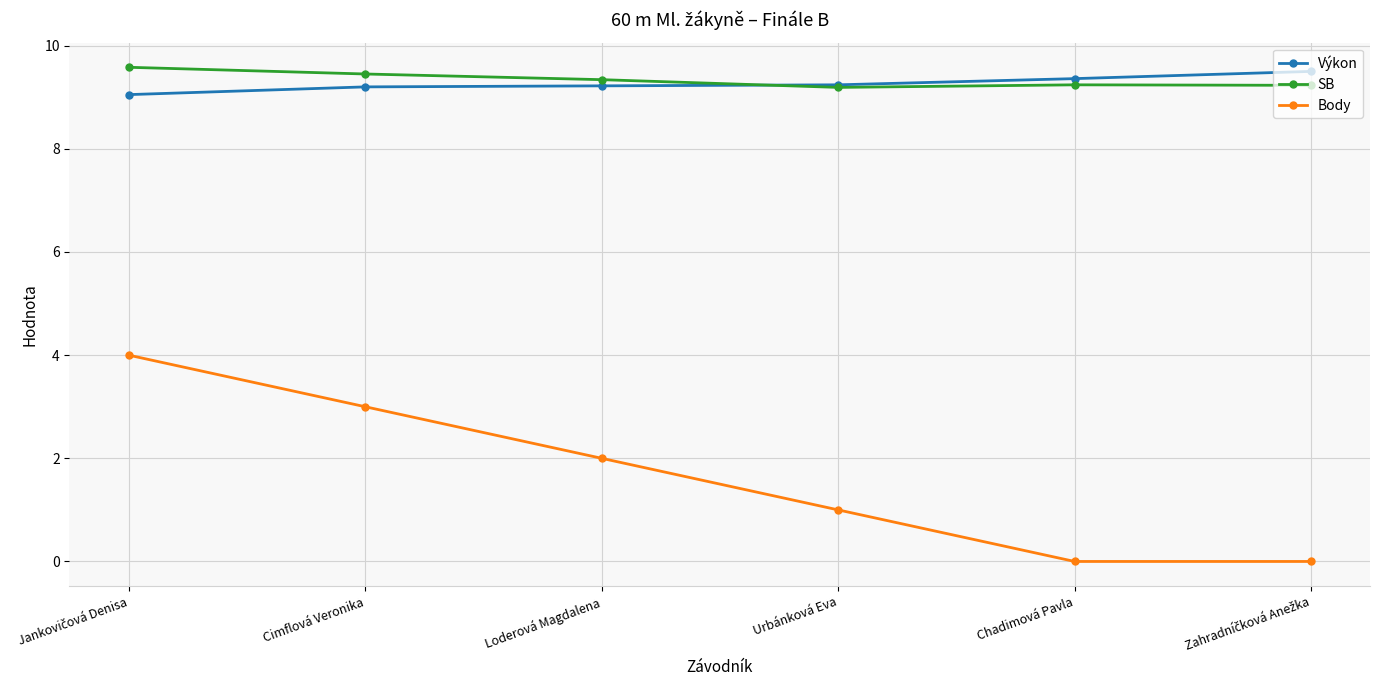

What is the sum of the Výkon values at Chadimová Pavla and Urbánková Eva?

18.6